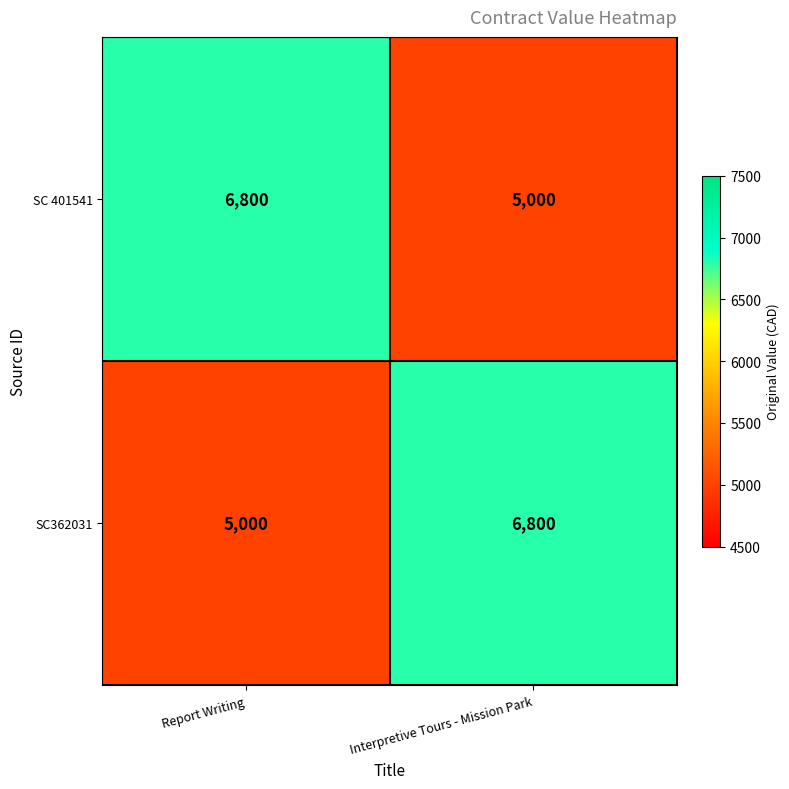

At how many categories does at least one series exceed 6776?

2